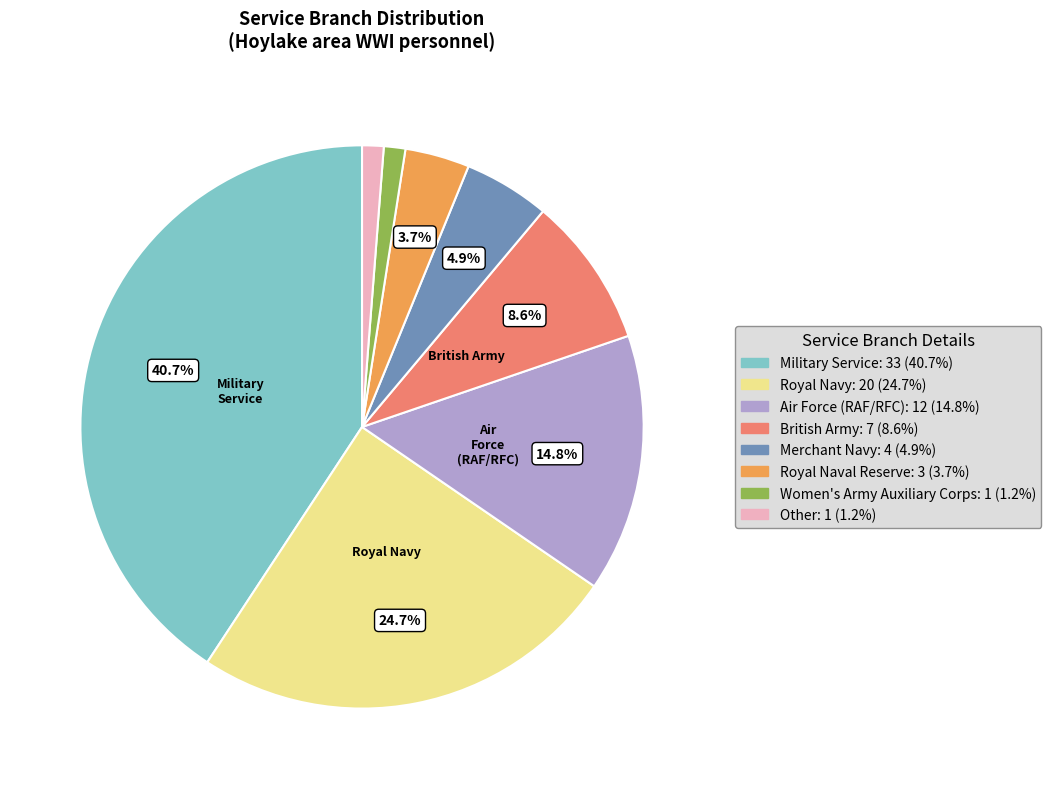

What is the ratio of the value at Other to the value at Royal Naval Reserve?

0.3